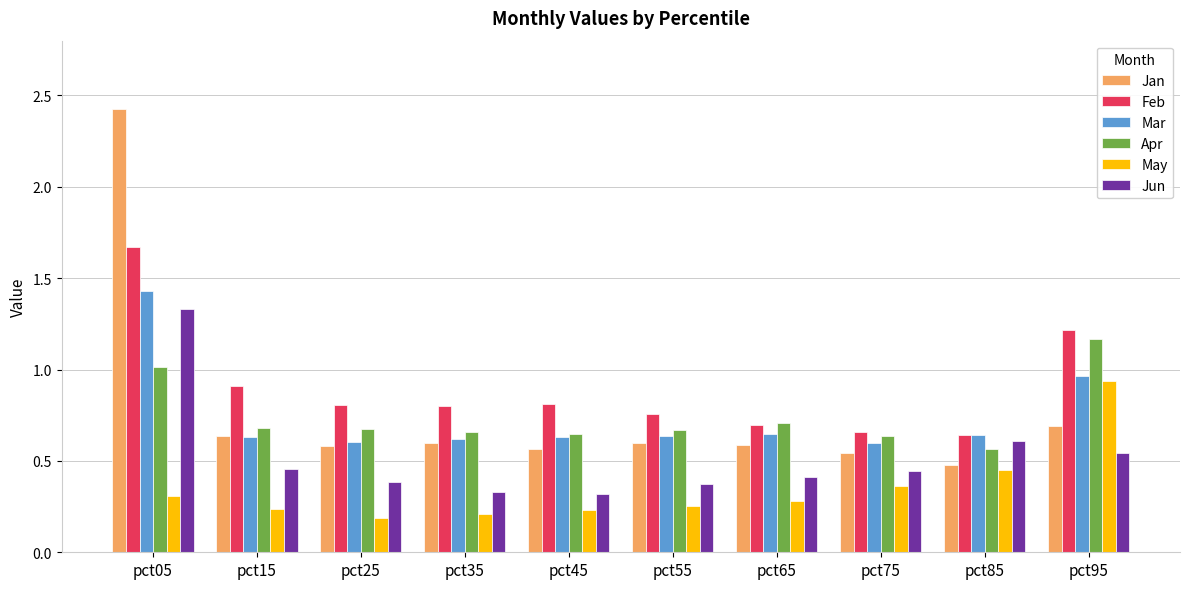

Which series has the widest spread of values?

Jan